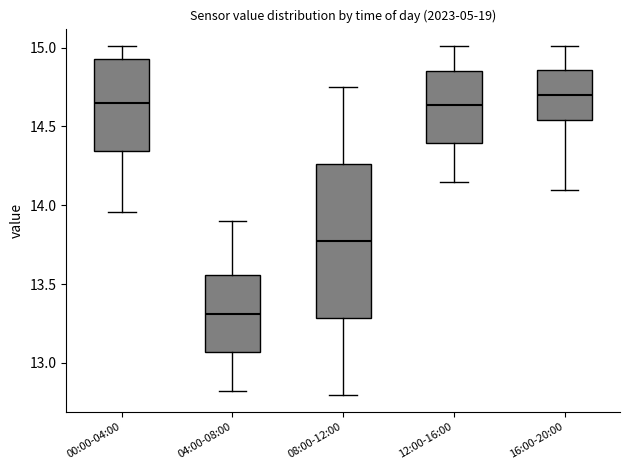

Comparing the boxes themselves (not the whiskers), which one is the tallest?

08:00-12:00